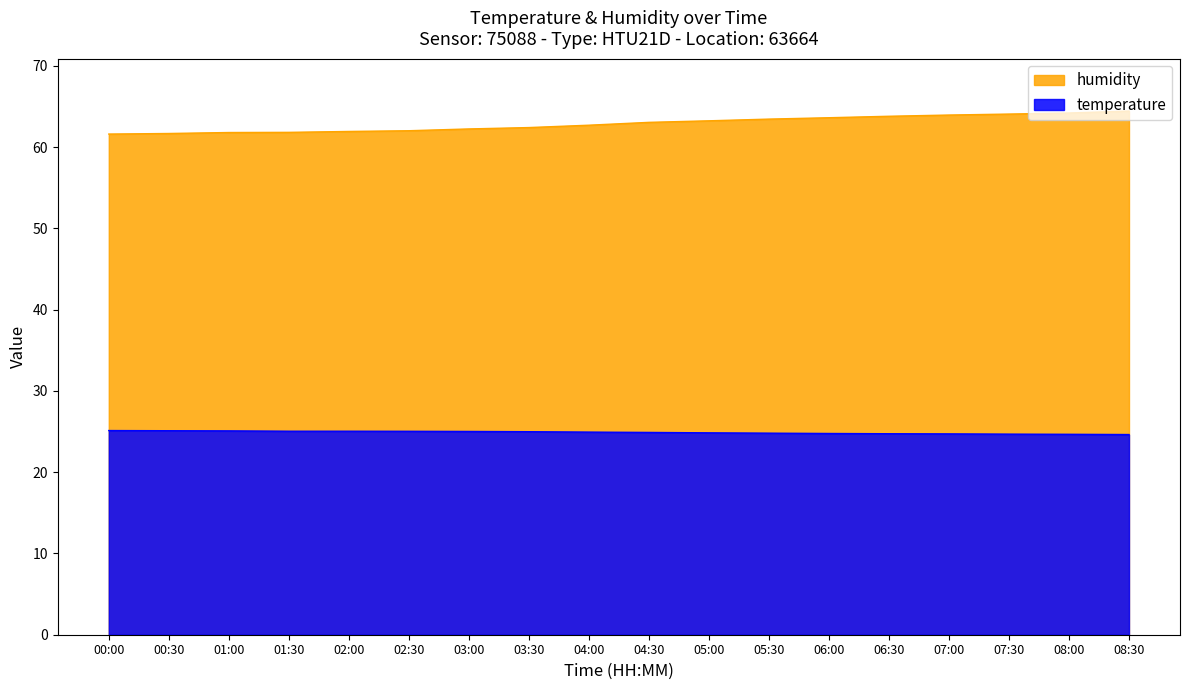

At which label does humidity first exceed 63?

04:30